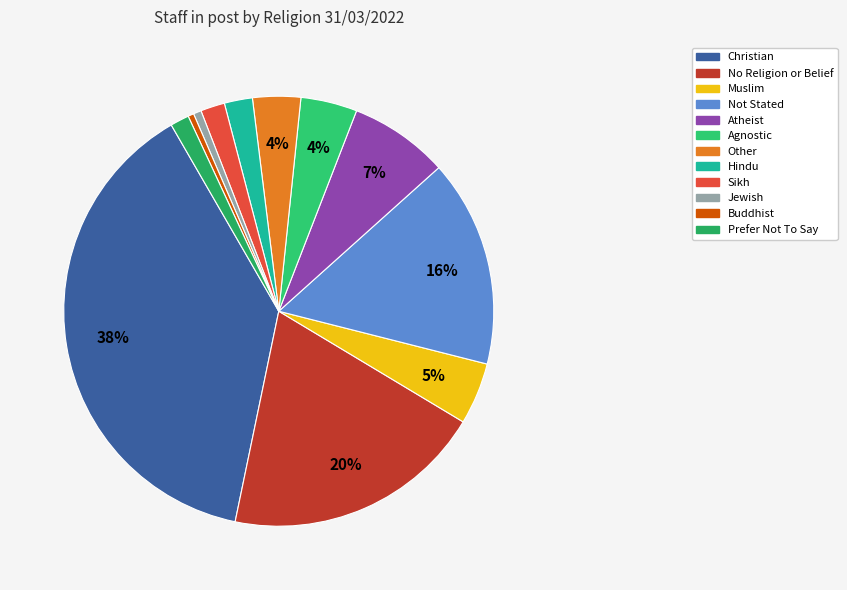

What percentage is the Not Stated slice, to the nearest percent?

16%